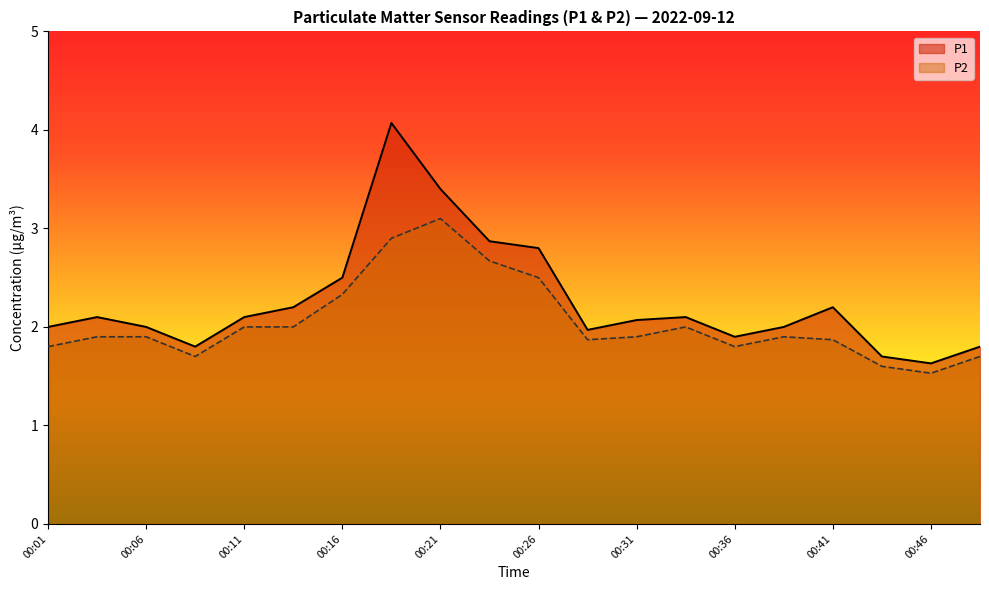

Rank the series by their maximum value, from highest to lowest.

P1, P2